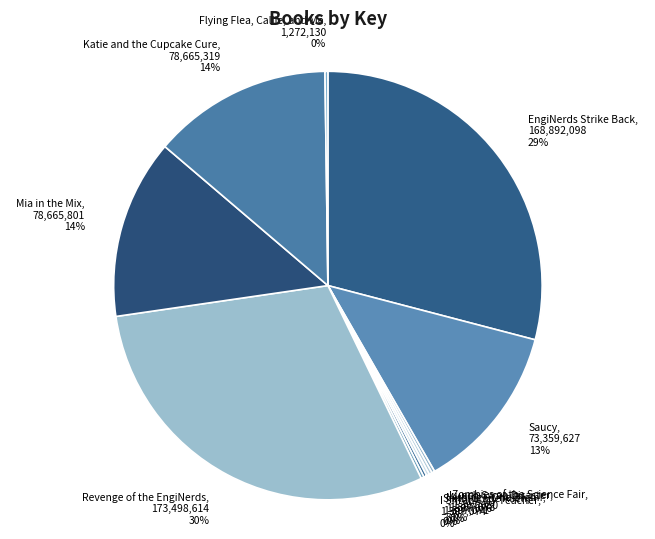

Combined, do Saucy and Mia in the Mix account for over 50%?

No